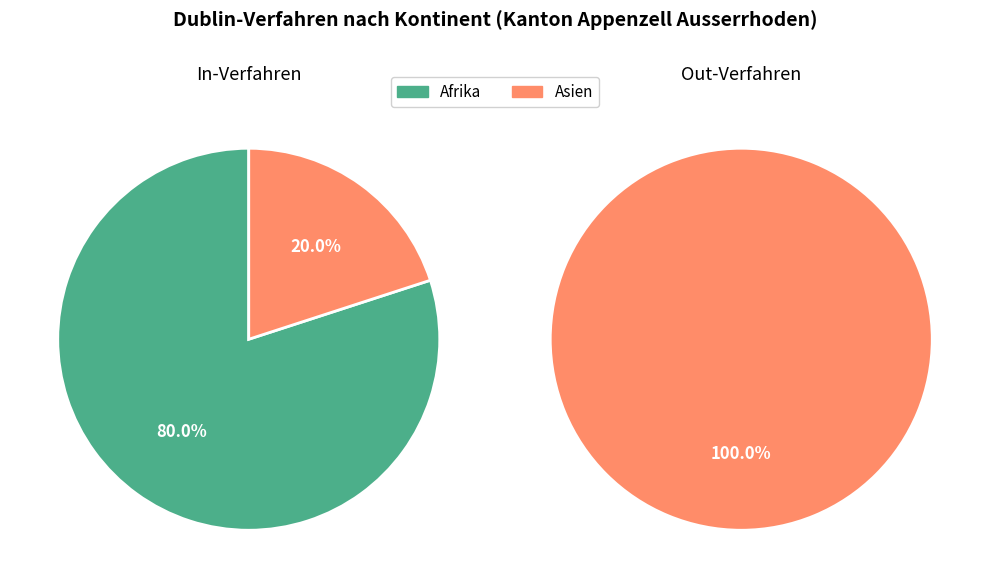

How much of the chart is everything except Herkunft unbekannt?

100.0%